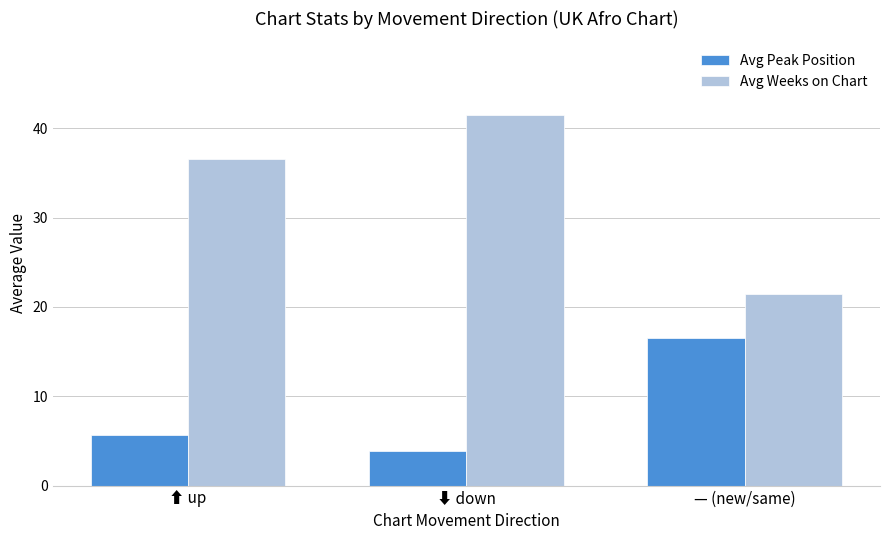

What is the label of the 2nd bar from the left?

⬇ down